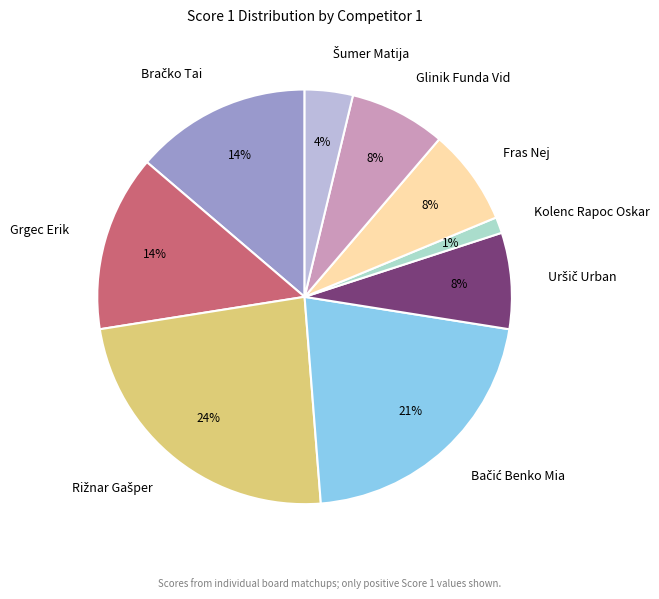

How many slices are in this pie chart?

9